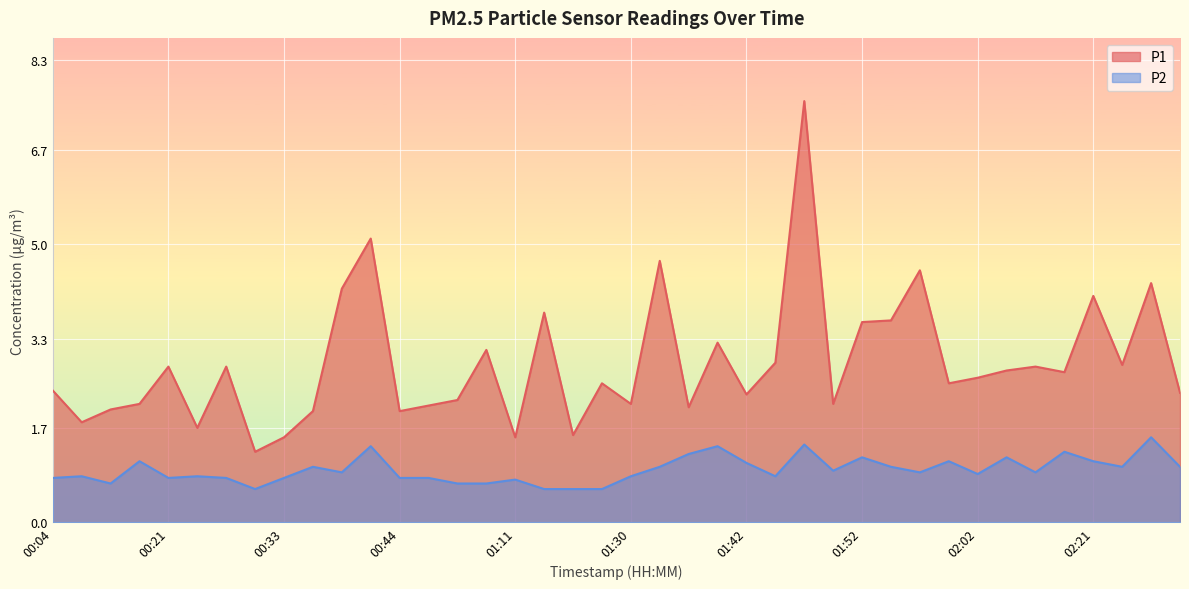

Which label corresponds to the smallest value in the chart?

00:31